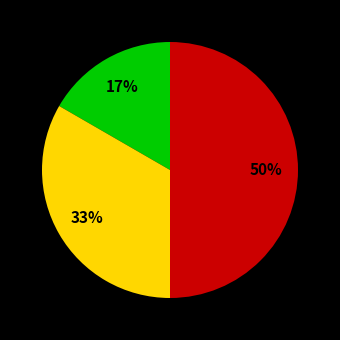

To the nearest percent, what is the difference between the largest and smallest slice percentages?

33%